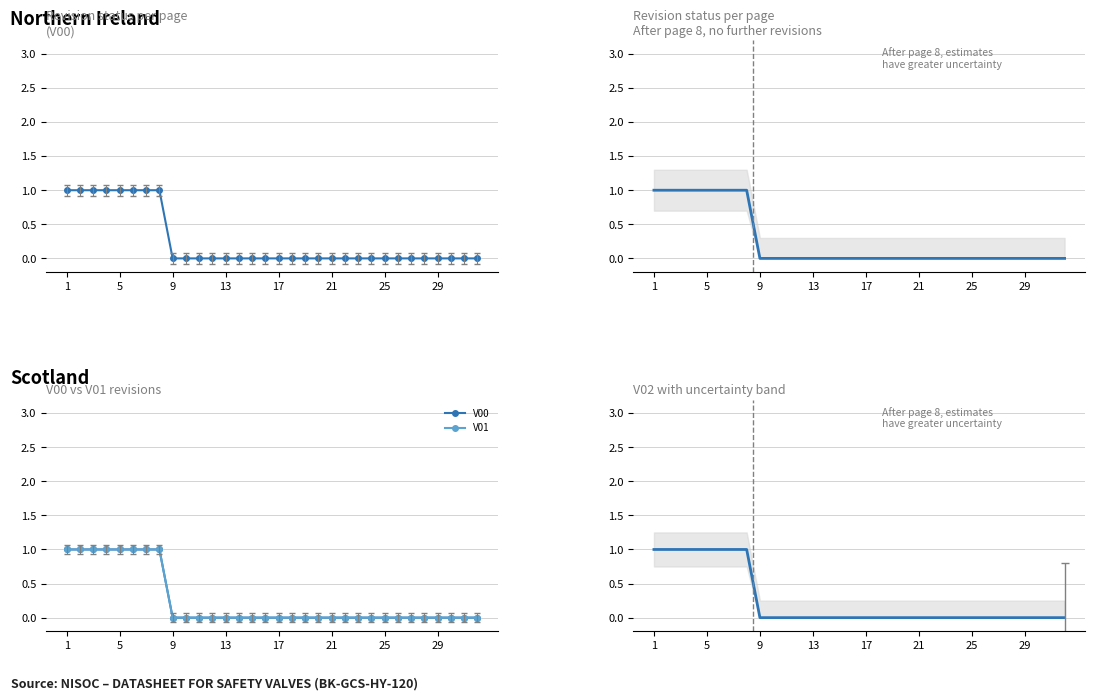

The V00 series shows 0 at 19. True or false?

True